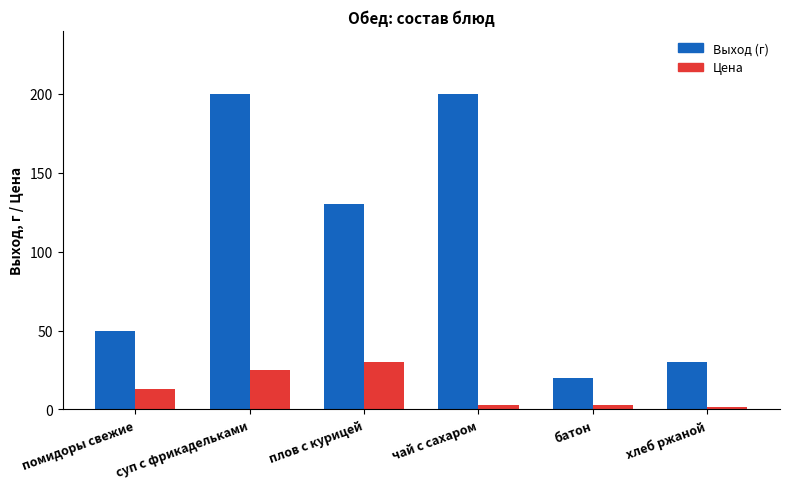

What is the approximate value of Выход (г) at помидоры свежие?

50.0